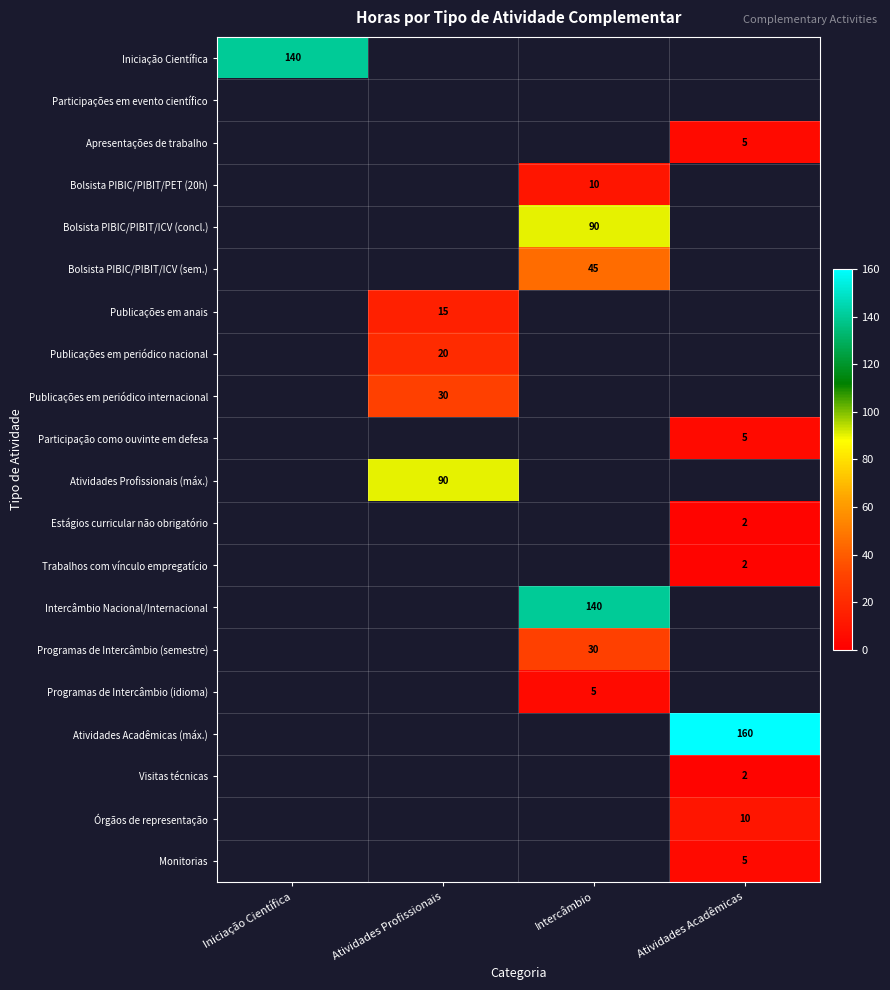

The Programas de Intercâmbio (semestre) series shows 10 at Intercâmbio. True or false?

False